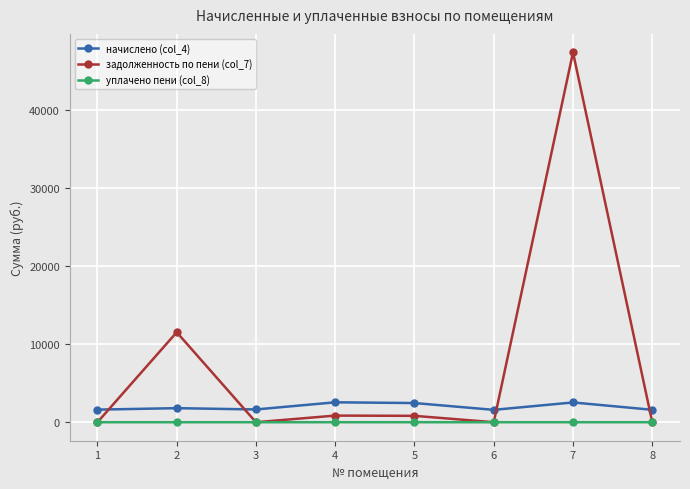

The value of задолженность по пени (col_7) at 3 is 0.0. True or false?

True